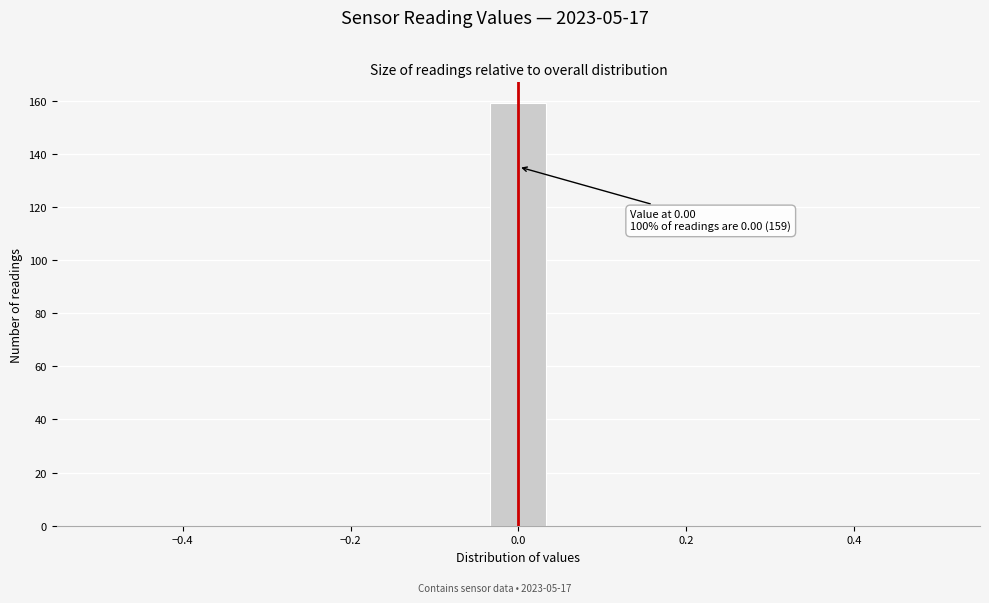

Read against the x-axis, roughly where is the centre of the tallest bar?

0.00